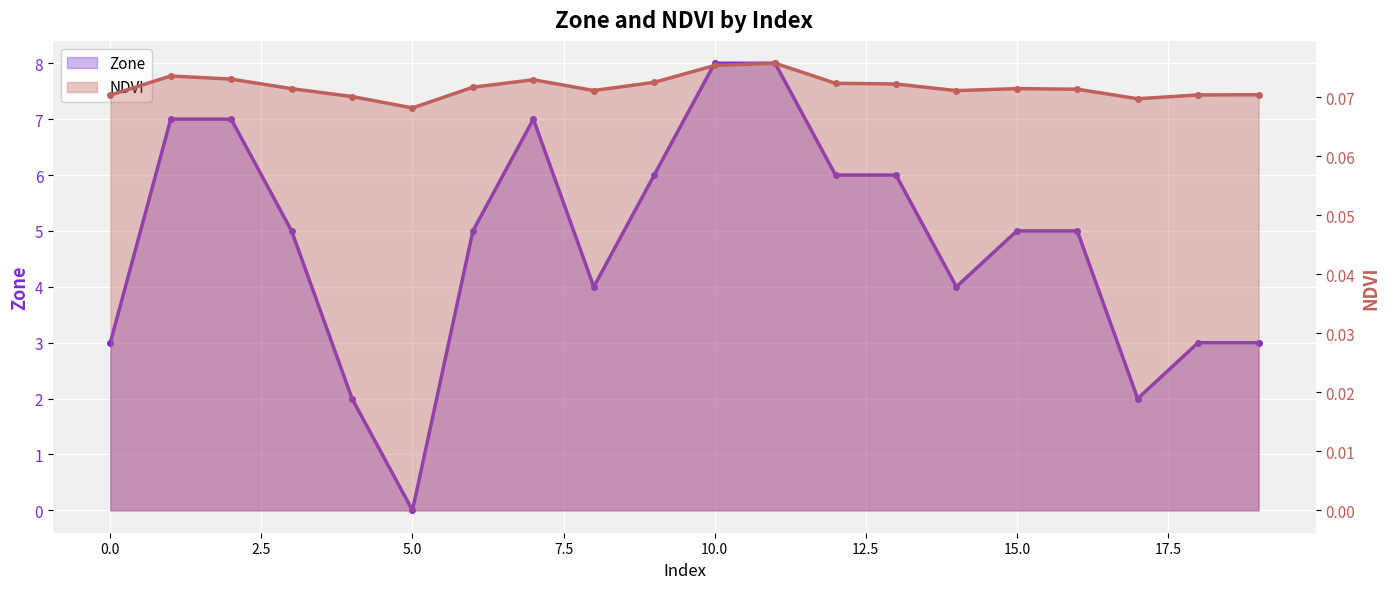

Which series has the largest total across all categories?

Zone